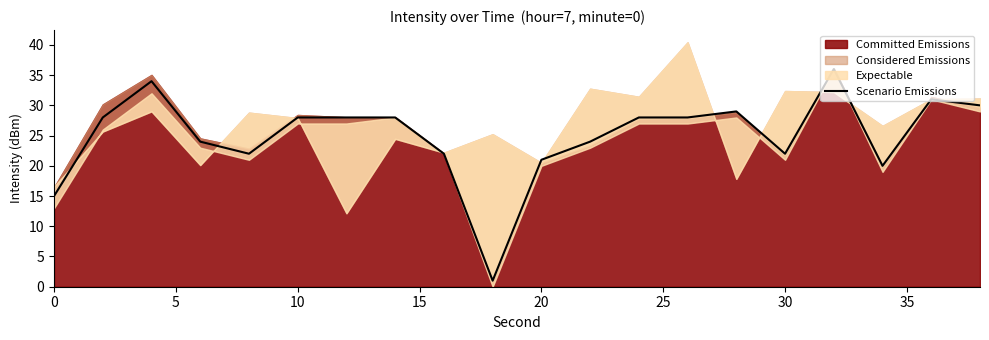

The Scenario Emissions series shows 22 at 0. True or false?

False